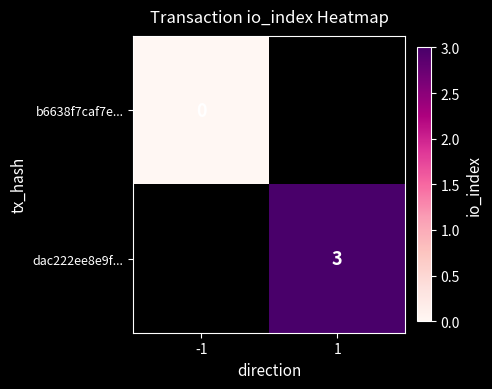

The dac222ee8e9f... series shows 5 at 1. True or false?

False